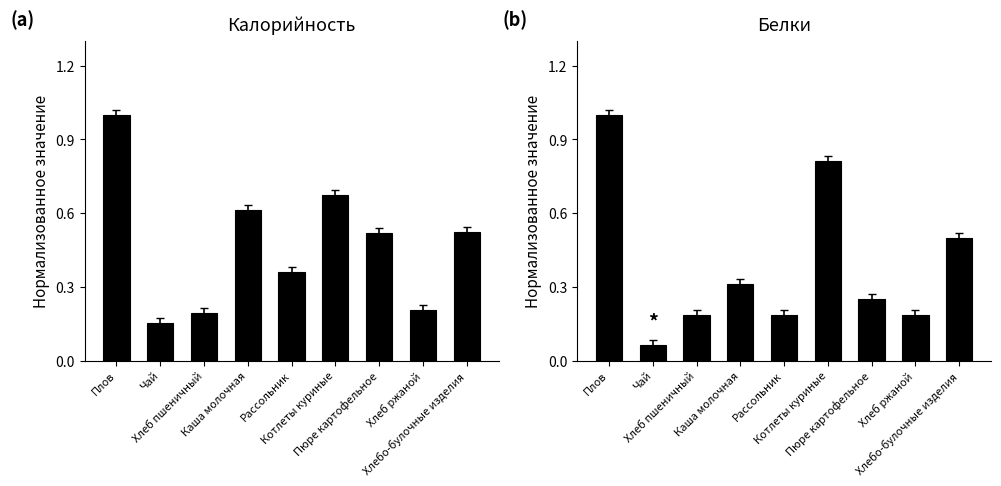

How many distinct data groups are displayed?

2